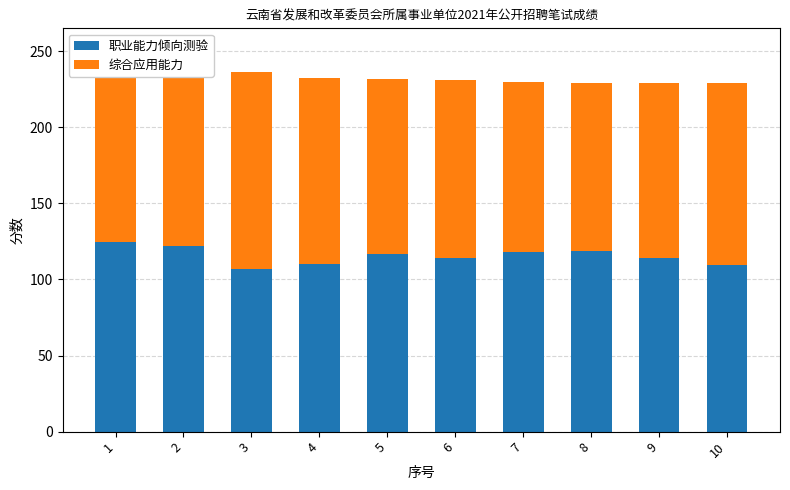

What is the sum of all 职业能力倾向测验 values?

1154.4